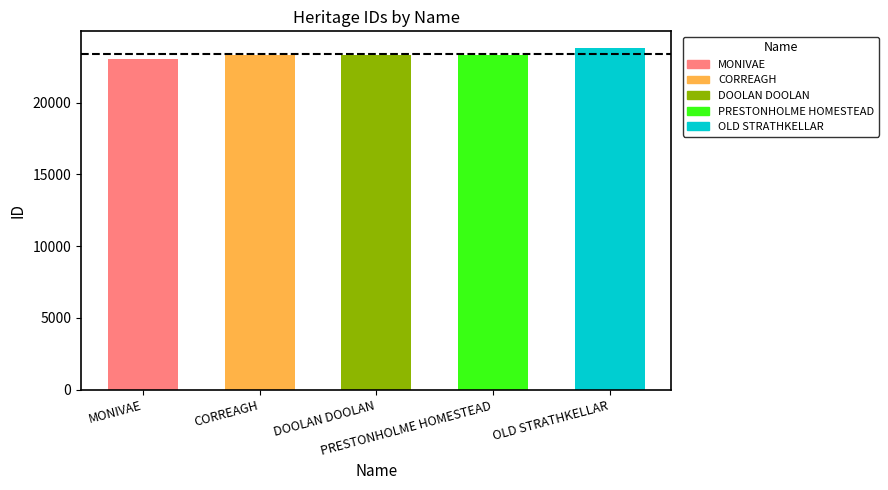

Does the chart contain any negative values?

No